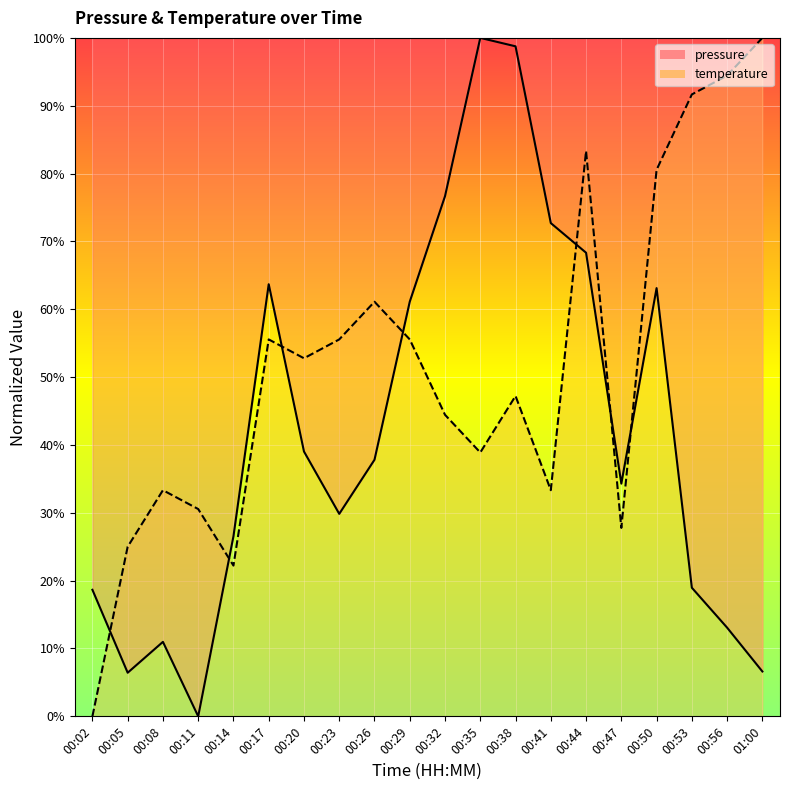

What is the label of the 2nd point from the left?

00:05